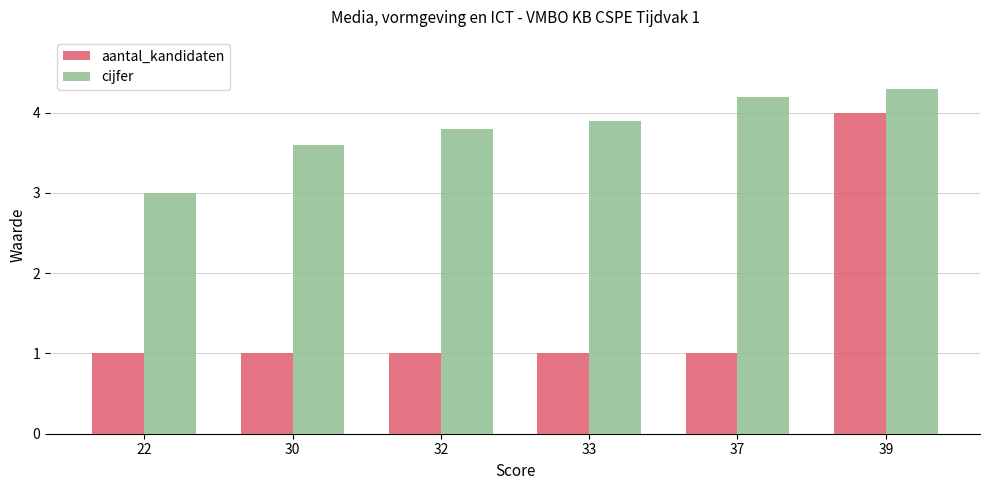

What are all the series names shown in the legend?

aantal_kandidaten, cijfer